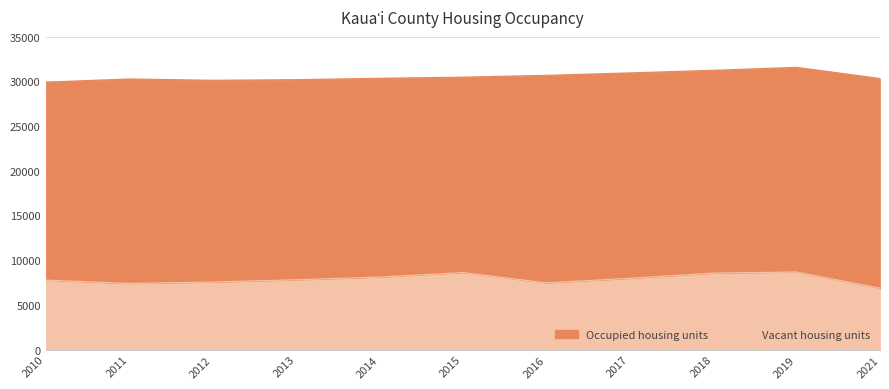

Which category has the highest value across all series?

2019